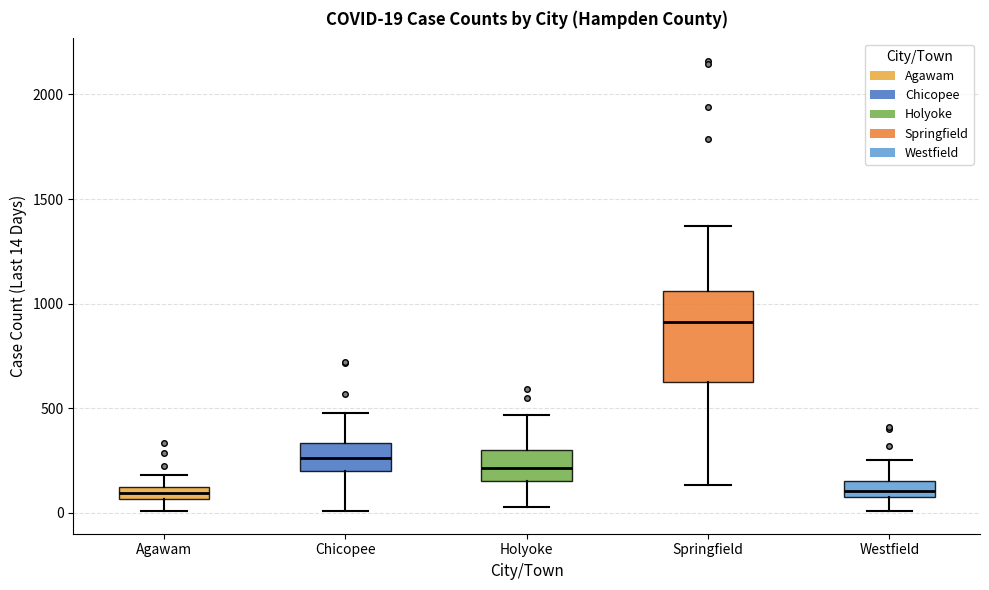

Which box's median line is the highest?

Springfield